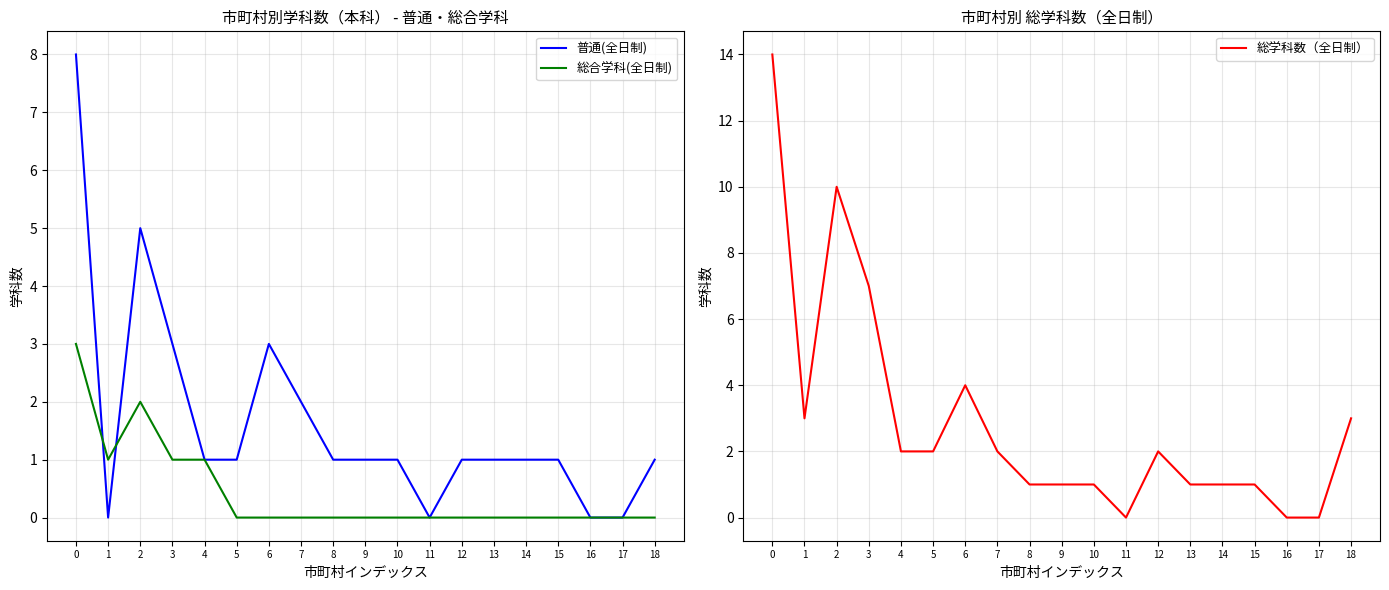

At how many categories does at least one series exceed 2?

6